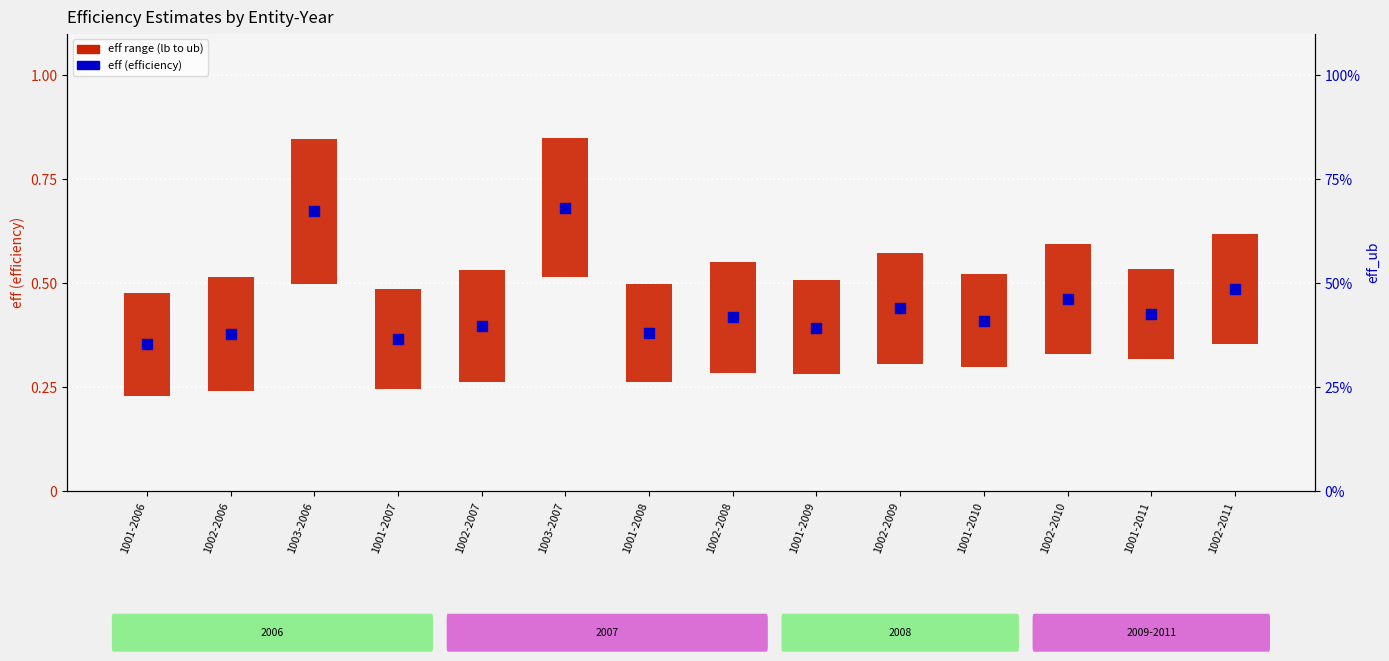

Which series has the largest Y range (max minus min)?

eff (efficiency)